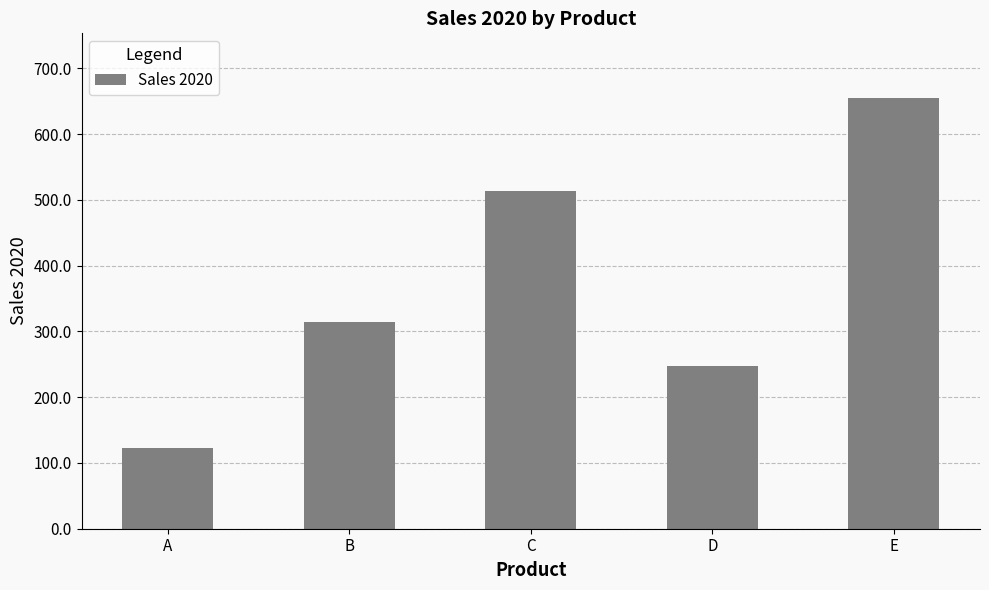

Which has a higher value, C or A?

C